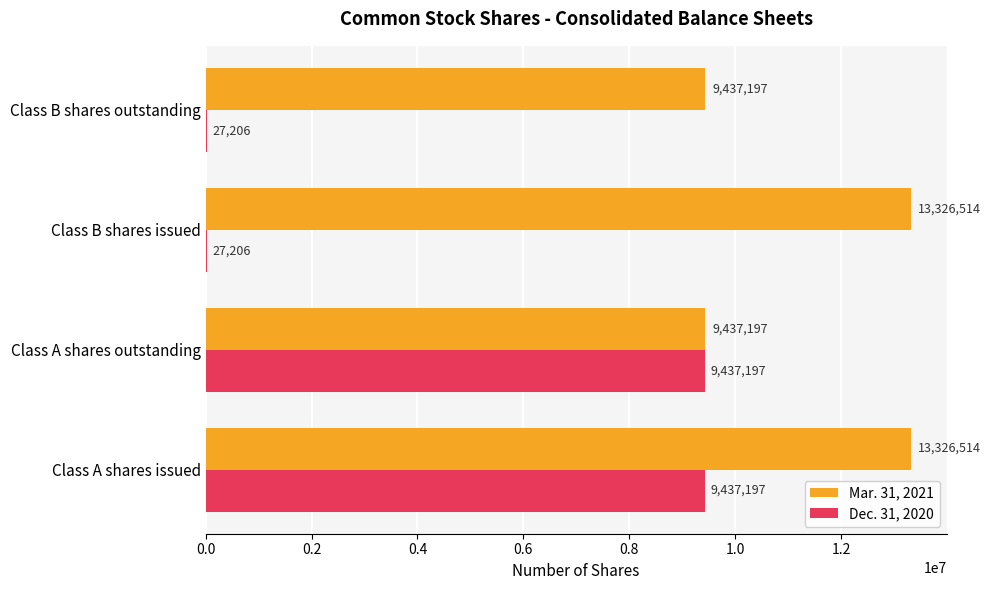

What is the sum of all Mar. 31, 2021 values?

45527422